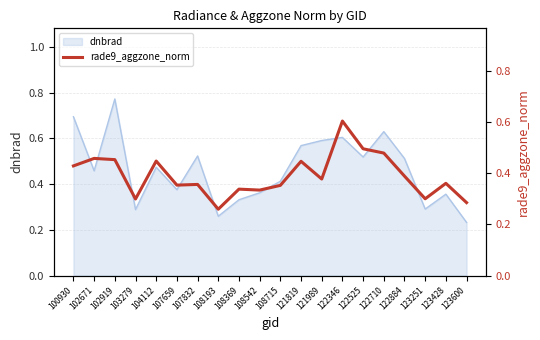

What is the approximate value at 103279?

0.3